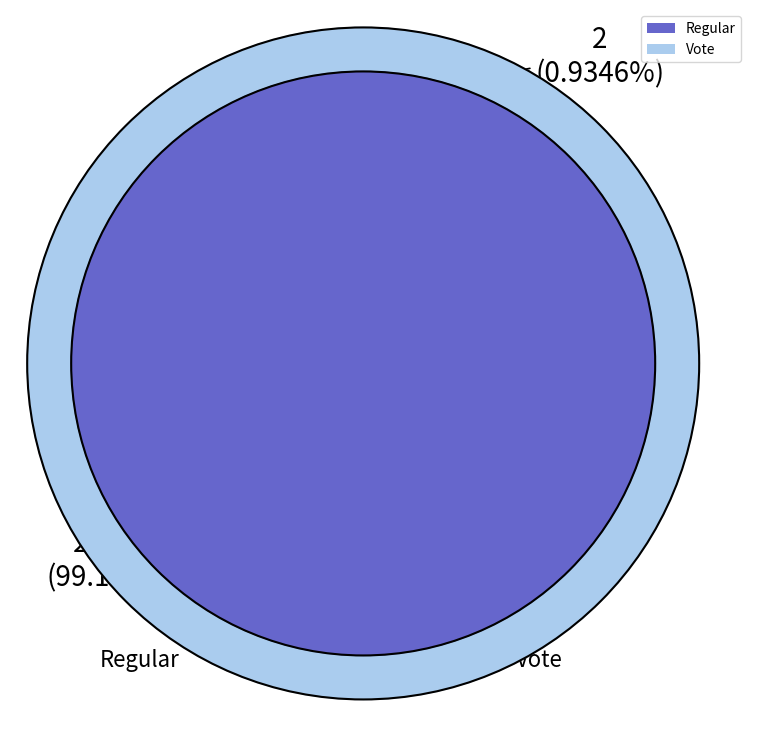

Which category accounts for the majority?

Regular